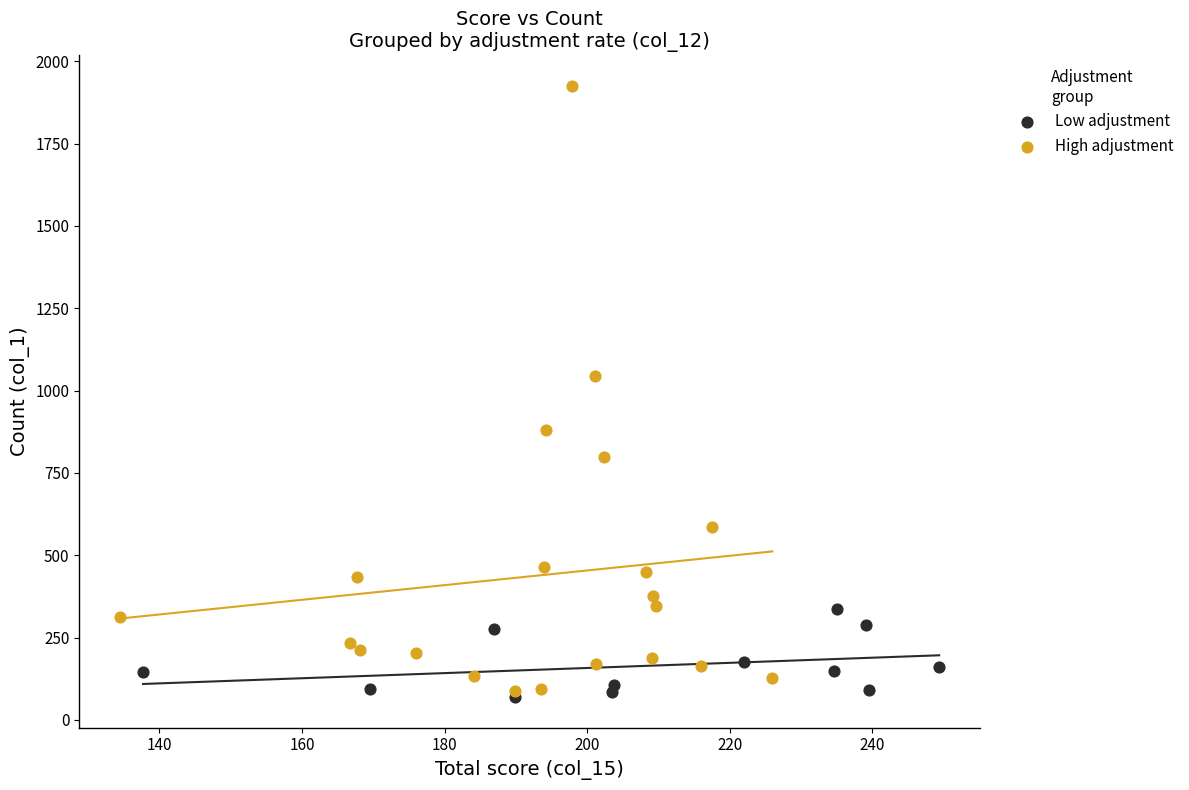

What are all the series names shown in the legend?

Low adjustment, High adjustment